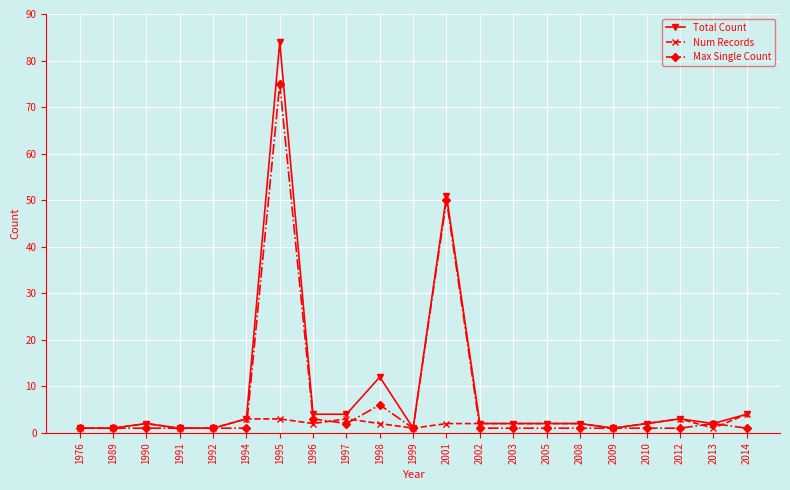

What is the sum of all Total Count values?

185